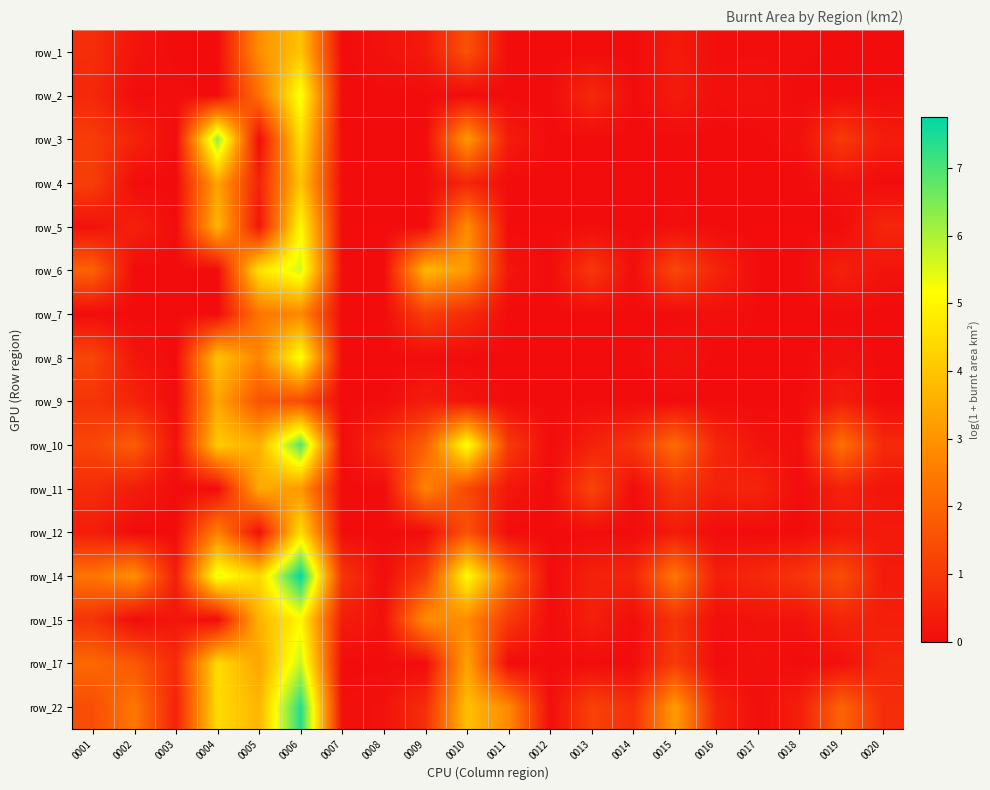

The row_5 series shows 0.0 at 0012. True or false?

True